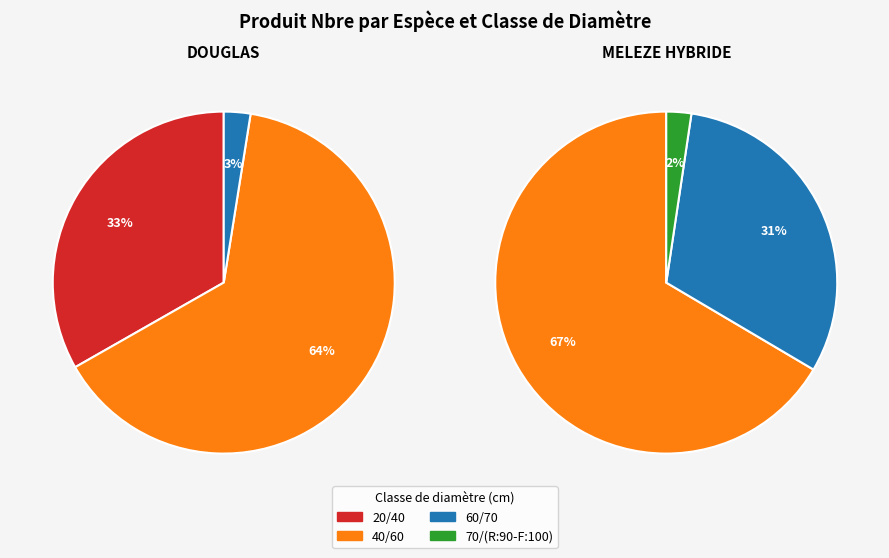

Is there any slice that represents more than half of the pie?

Yes